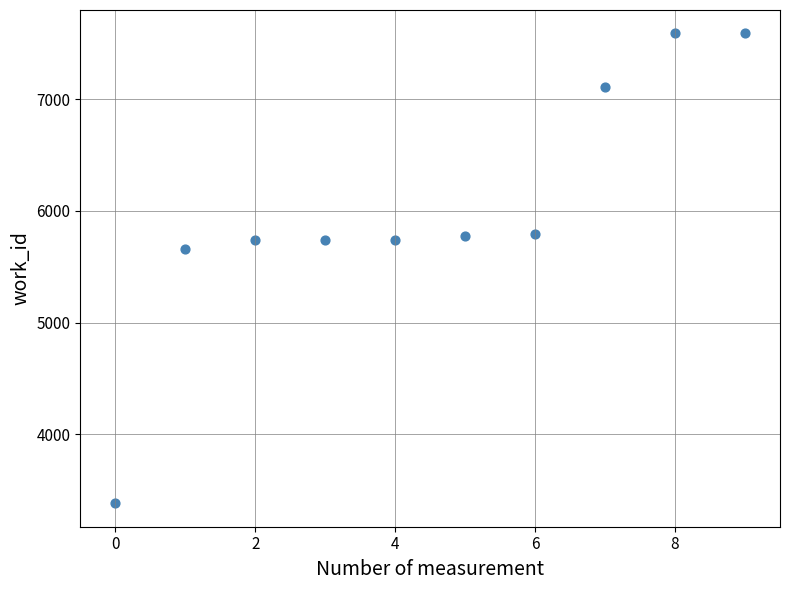

What Y value in the scatter plot is closest to 5485?

5658